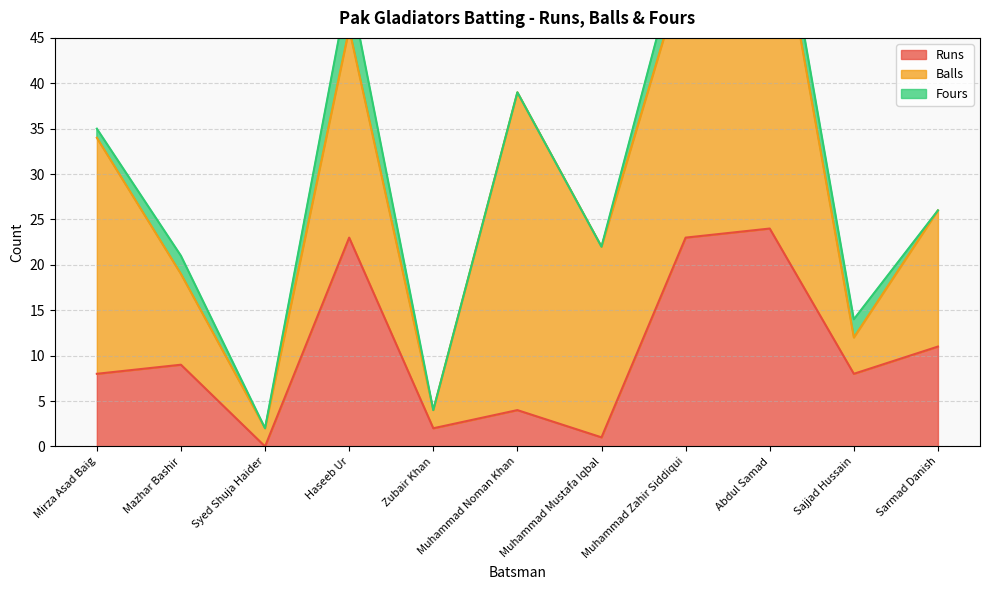

At which label does Fours reach its peak?

Haseeb Ur